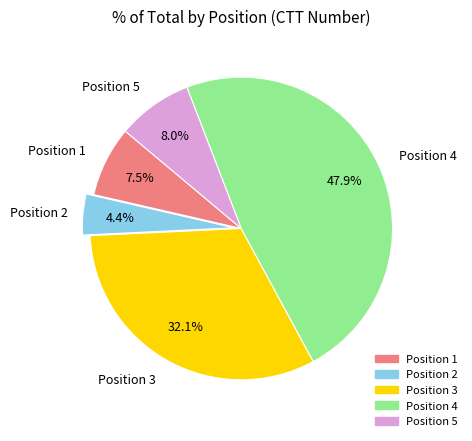

Which slice is the largest?

Position 4